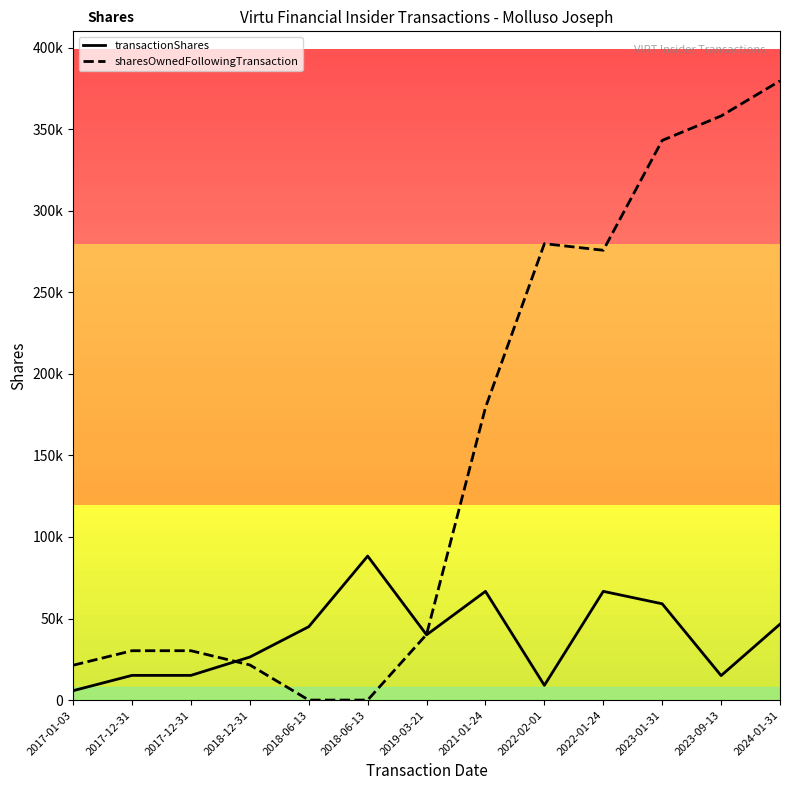

What is the label of the 10th point from the right?

2018-12-31